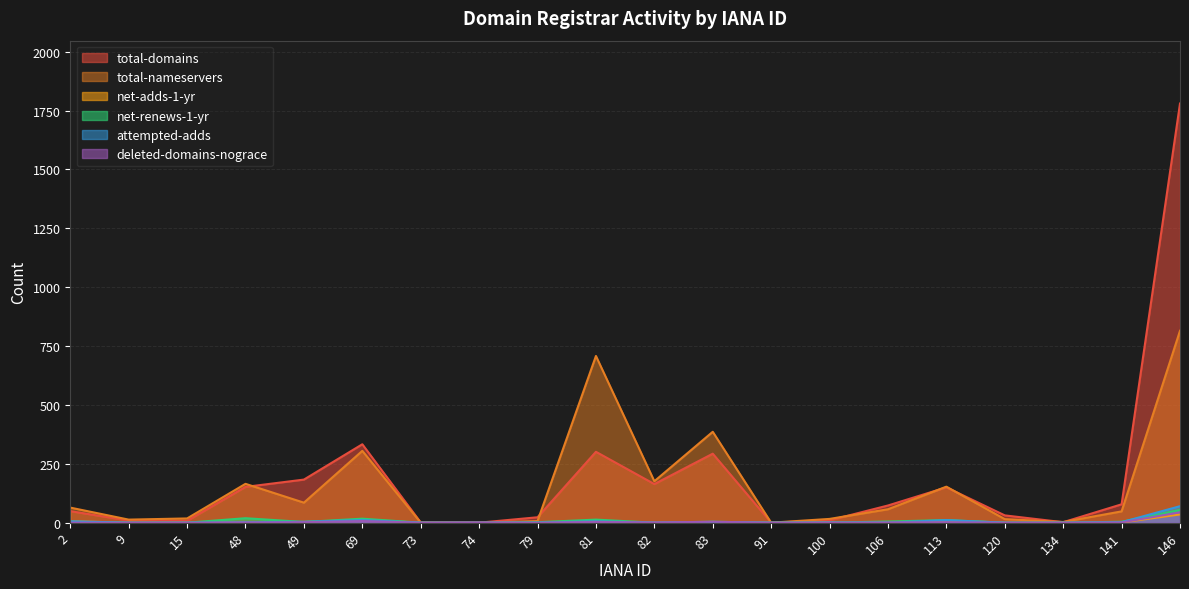

List the labels in order of attempted-adds value, largest first.

146, 69, 113, 2, 81, 49, 83, 48, 141, 100, 9, 15, 73, 74, 79, 82, 91, 106, 120, 134